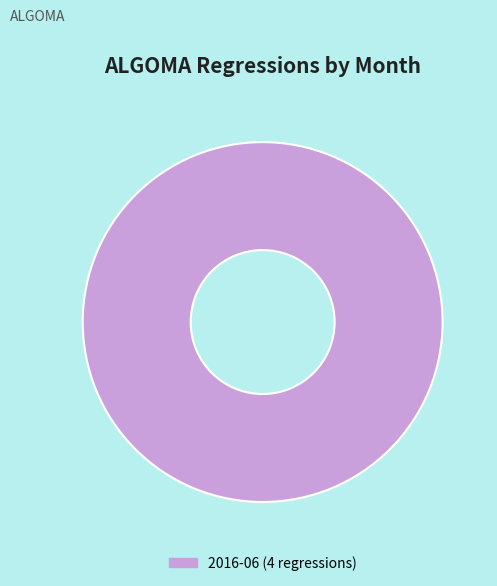

Is there any slice that represents more than half of the pie?

Yes